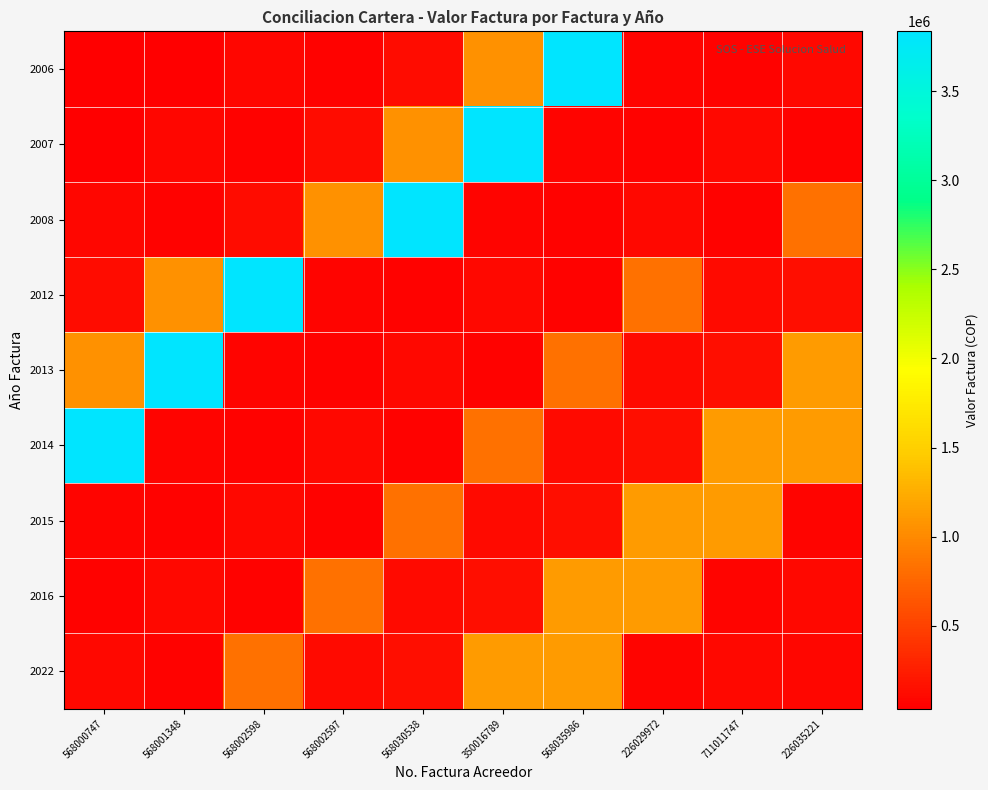

Reading left to right, list all the values displayed in this chart.

2006: 568000747=33500	568001348=37600	568002598=83943	568002597=62383	568030538=129629	350016789=1046596	568035986=3836355	226029972=75900	711011747=55300	226035221=104100
2007: 568000747=37600	568001348=83943	568002598=62383	568002597=129629	568030538=1046596	350016789=3836355	568035986=75900	226029972=55300	711011747=104100	226035221=59667
2008: 568000747=83943	568001348=62383	568002598=129629	568002597=1046596	568030538=3836355	350016789=75900	568035986=55300	226029972=104100	711011747=59667	226035221=834100
2012: 568000747=129629	568001348=1046596	568002598=3836355	568002597=75900	568030538=55300	350016789=104100	568035986=59667	226029972=834100	711011747=115100	226035221=144700
2013: 568000747=1046596	568001348=3836355	568002598=75900	568002597=55300	568030538=104100	350016789=59667	568035986=834100	226029972=115100	711011747=144700	226035221=1128760
2014: 568000747=3836355	568001348=75900	568002598=55300	568002597=104100	568030538=59667	350016789=834100	568035986=115100	226029972=144700	711011747=1128760	226035221=1130500
2015: 568000747=75900	568001348=55300	568002598=104100	568002597=59667	568030538=834100	350016789=115100	568035986=144700	226029972=1128760	711011747=1130500	226035221=68000
2016: 568000747=55300	568001348=104100	568002598=59667	568002597=834100	568030538=115100	350016789=144700	568035986=1128760	226029972=1130500	711011747=68000	226035221=107000
2022: 568000747=104100	568001348=59667	568002598=834100	568002597=115100	568030538=144700	350016789=1128760	568035986=1130500	226029972=68000	711011747=107000	226035221=83100